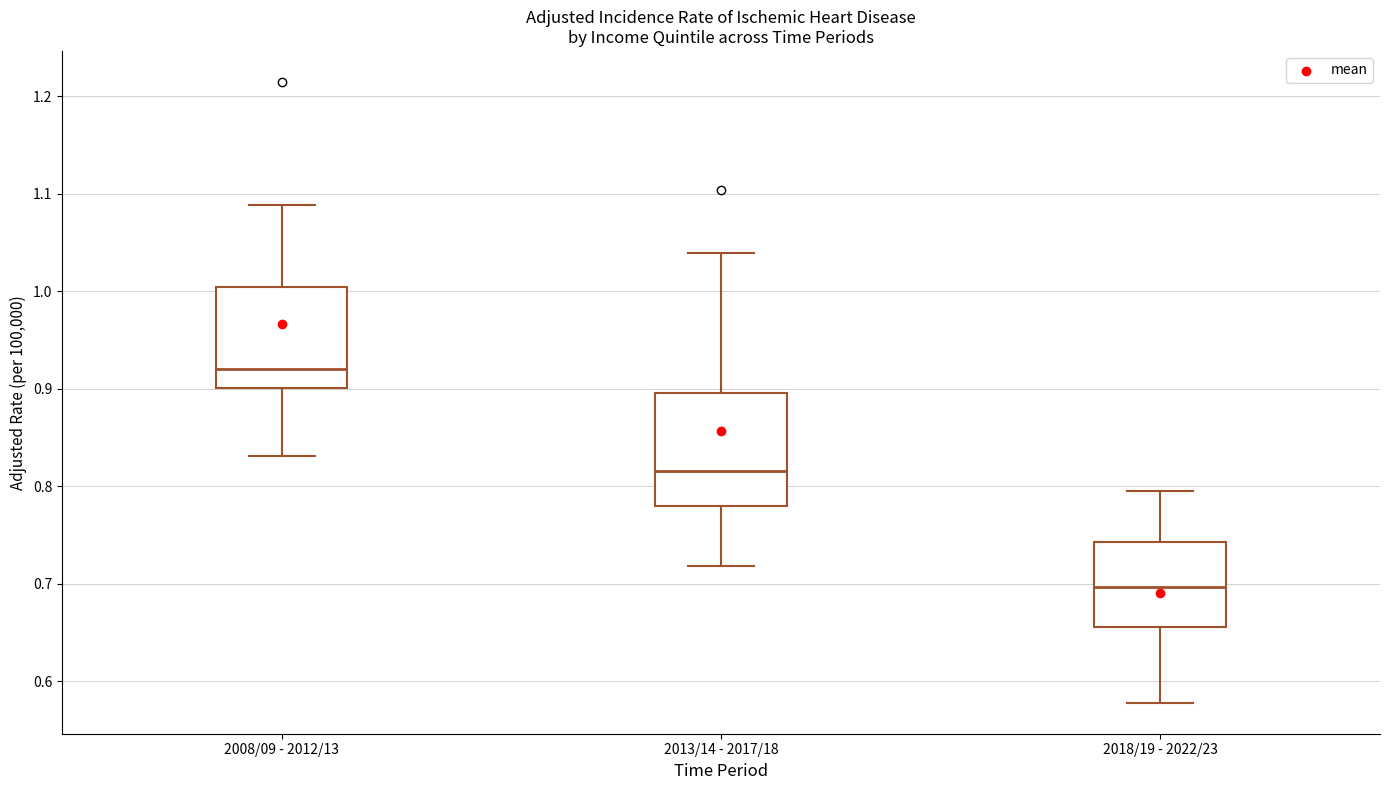

Reading left to right, read every box against the y-axis: the position of its median line, the range the box covers, and the ends of its whiskers. The values are not printed on the chart, so give them approximately, as read against the axis.

2008/09 - 2012/13: median 0.92, box 0.90 to 1.00, whiskers 0.83 to 1.09
2013/14 - 2017/18: median 0.82, box 0.78 to 0.90, whiskers 0.72 to 1.04
2018/19 - 2022/23: median 0.70, box 0.66 to 0.74, whiskers 0.58 to 0.80